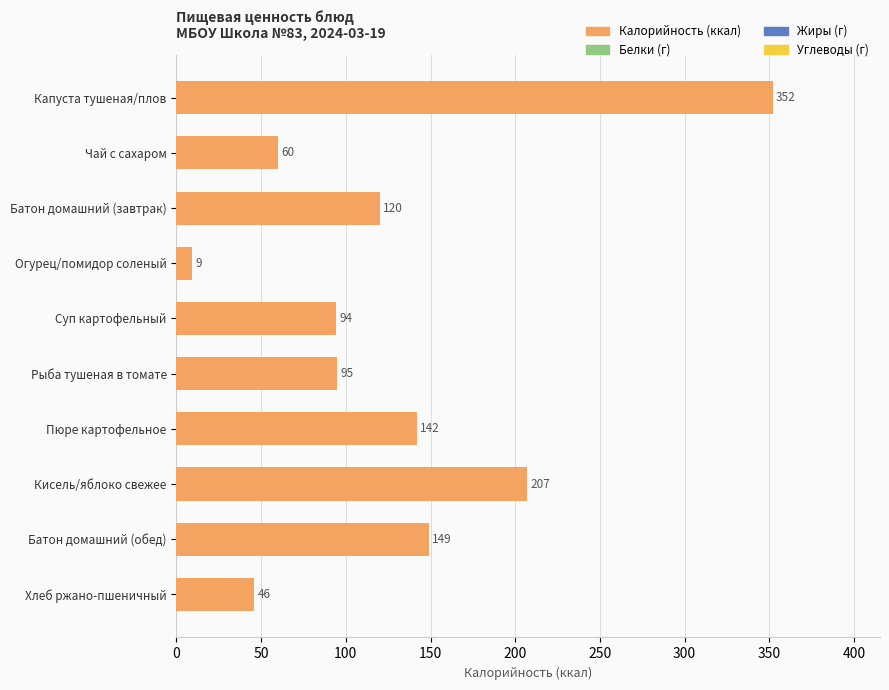

What is the maximum value shown in the chart?

352